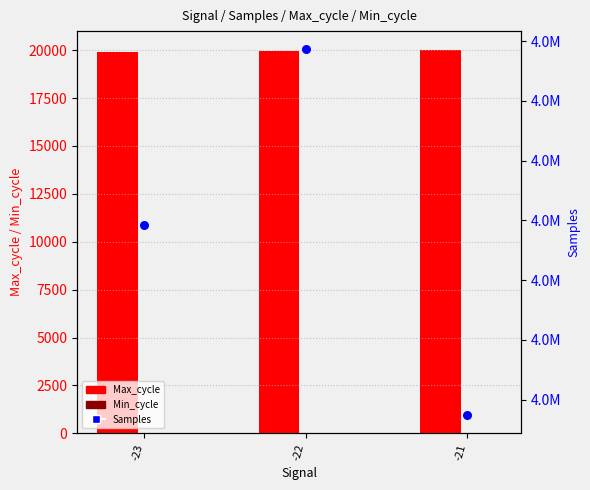

At how many categories does at least one series exceed 923561?

3